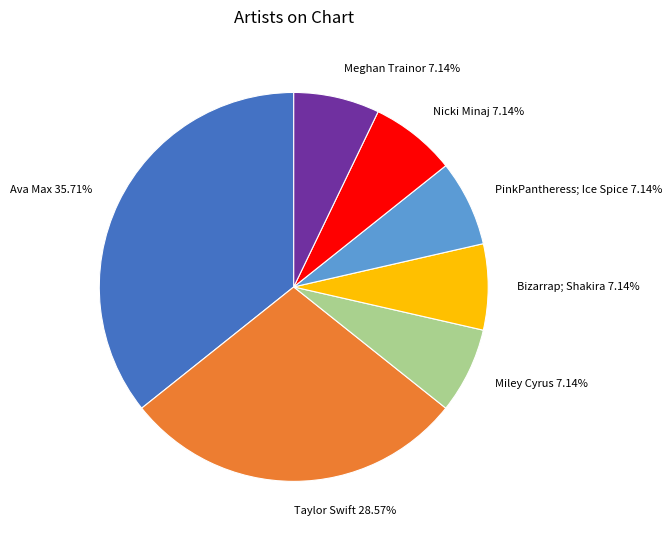

Is Taylor Swift the majority of the pie?

No